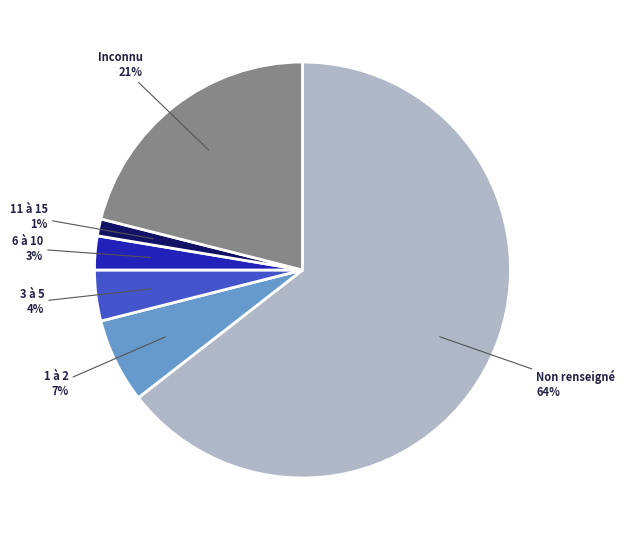

To the nearest percent, what is the average slice percentage?

17%